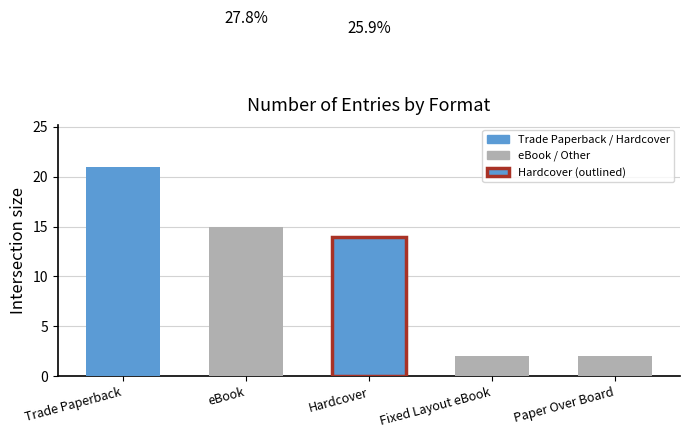

What is the maximum value shown in the chart?

21